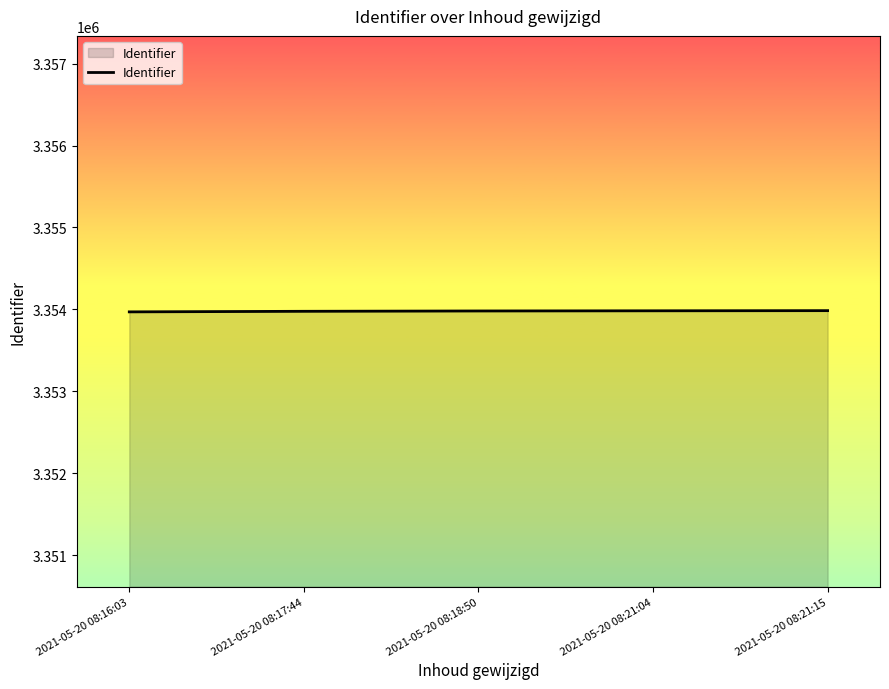

True or false: there are more than 2 points higher than both neighbors.

False